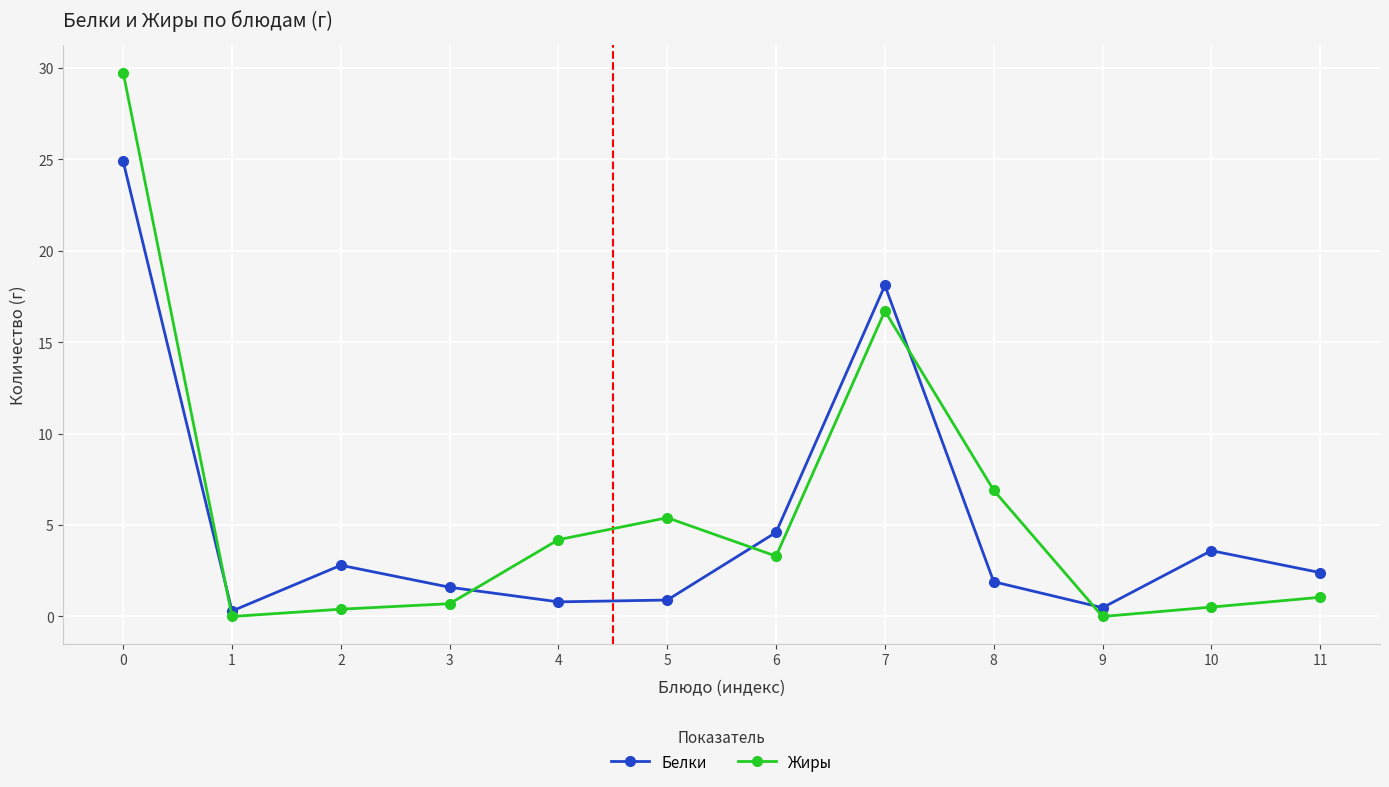

Is the value of Жиры at 7 greater than the value of Белки at 3?

Yes